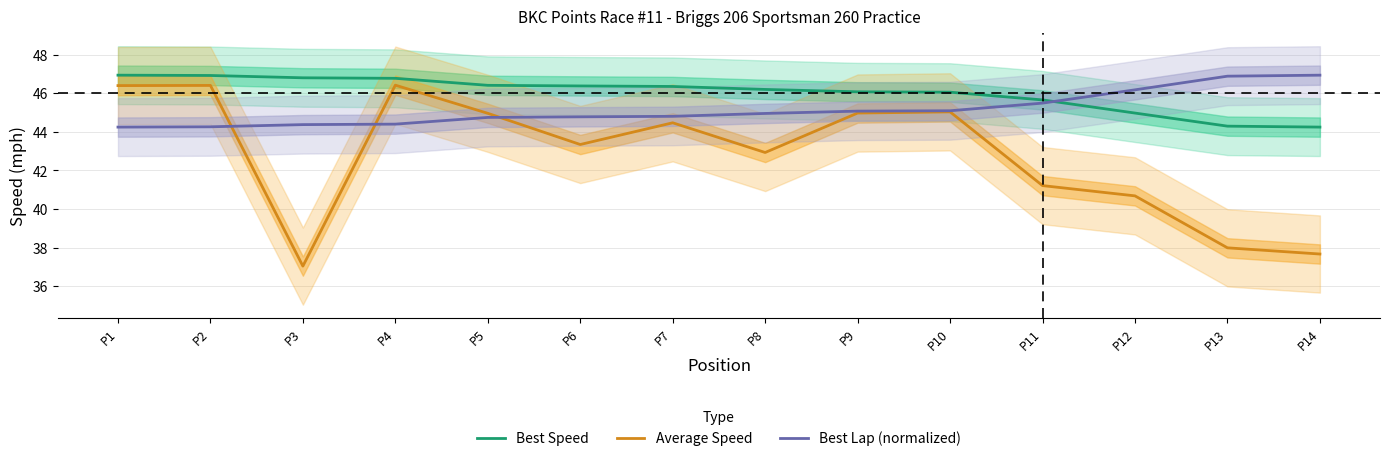

At how many categories does at least one series exceed 41?

14